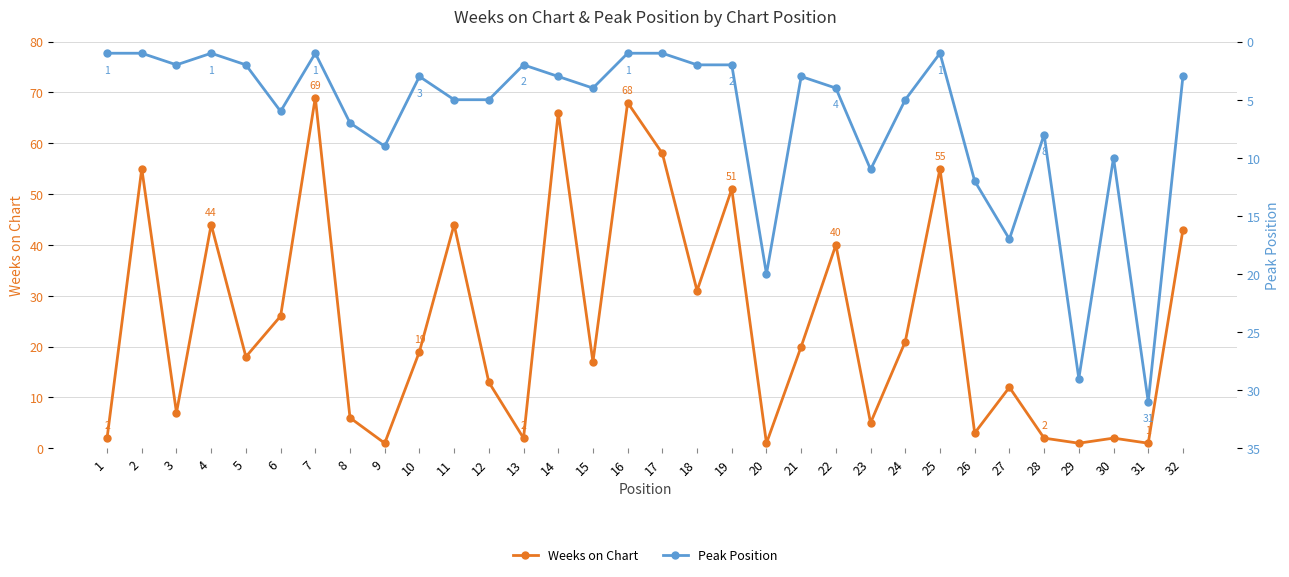

How many values in the Peak Position series exceed 4?

14